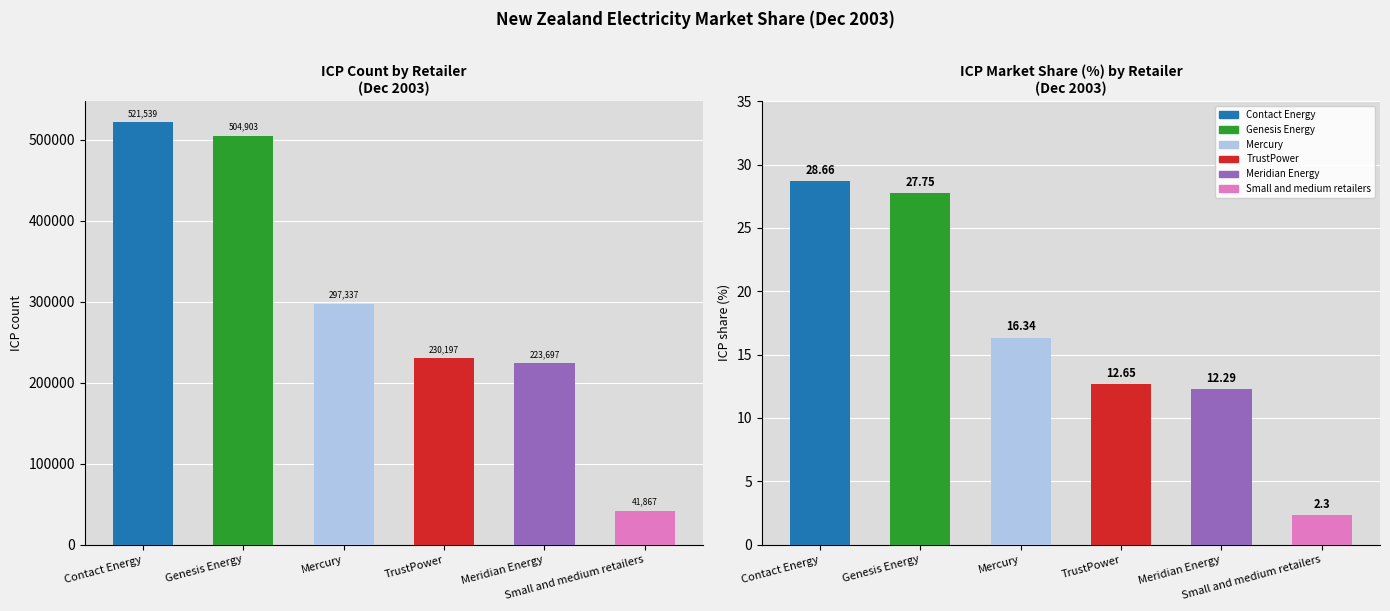

The chart shows a value of 846418 at Genesis Energy. True or false?

False